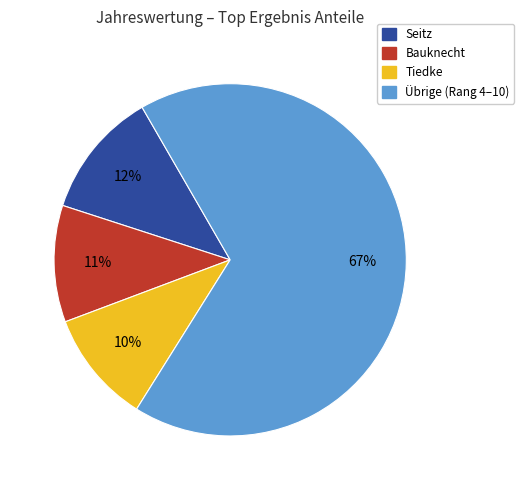

To the nearest percent, what is the average slice percentage?

25%